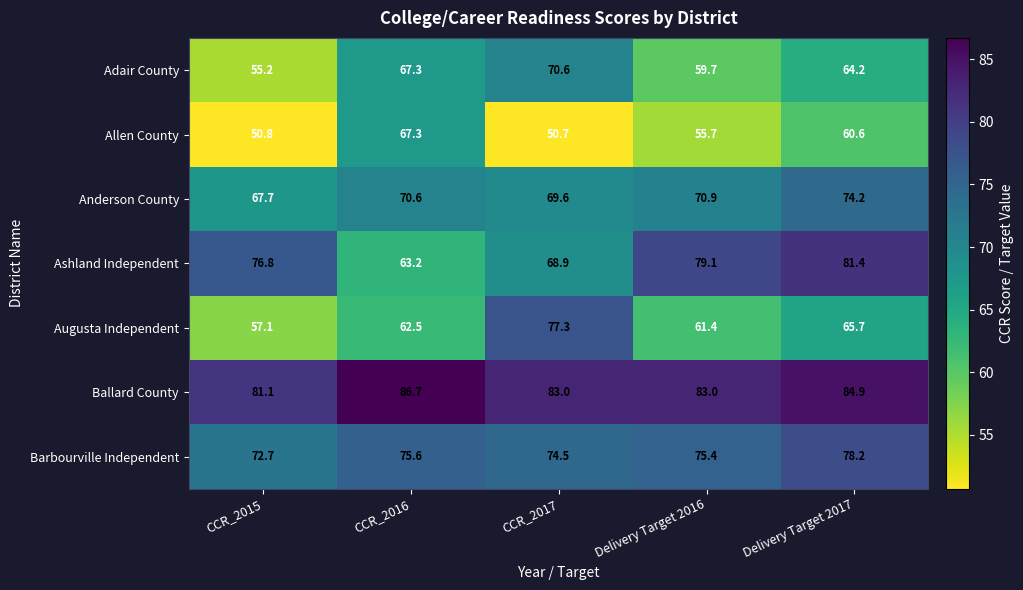

What is the average value of the Allen County series?

57.0